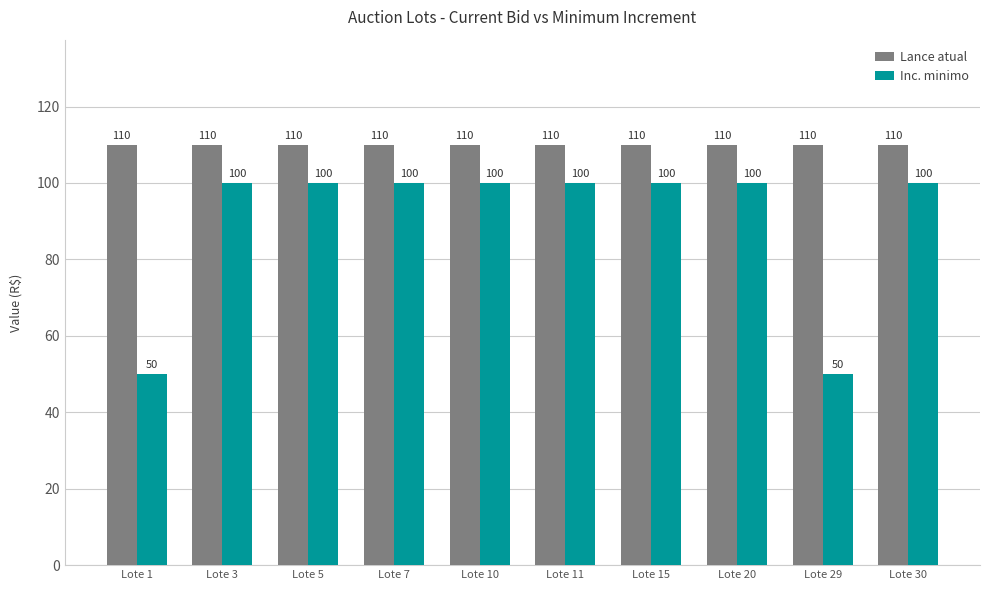

What is the difference between the highest and lowest values at Lote 29?

60